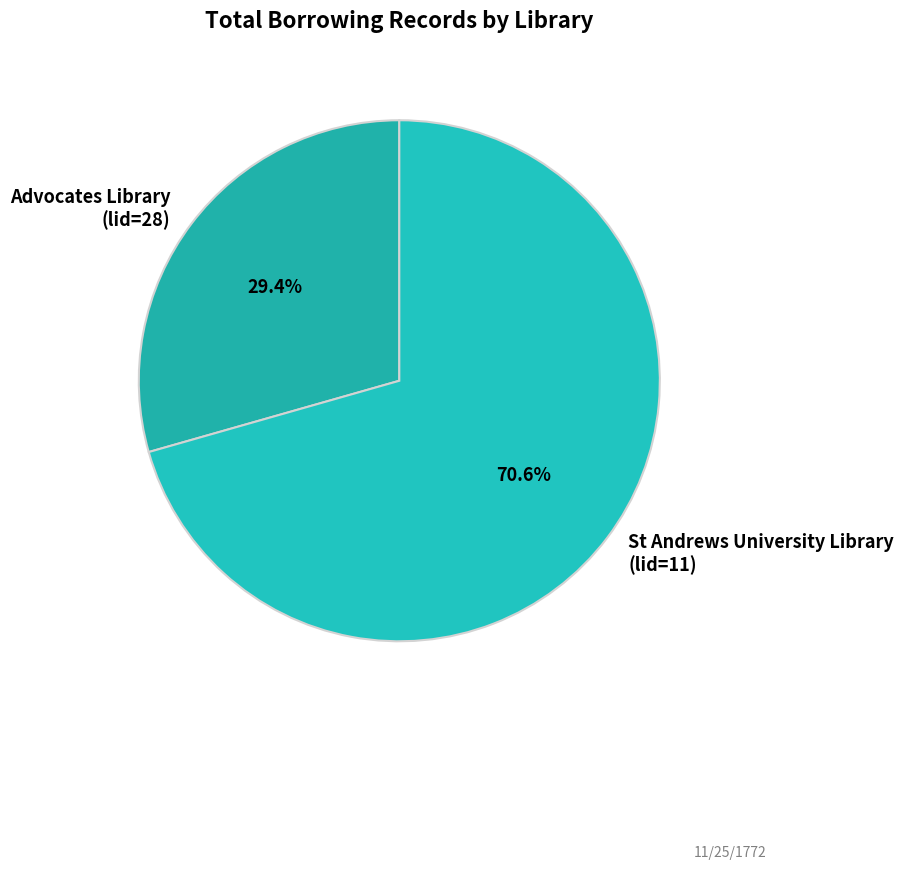

How many slices are in this pie chart?

2